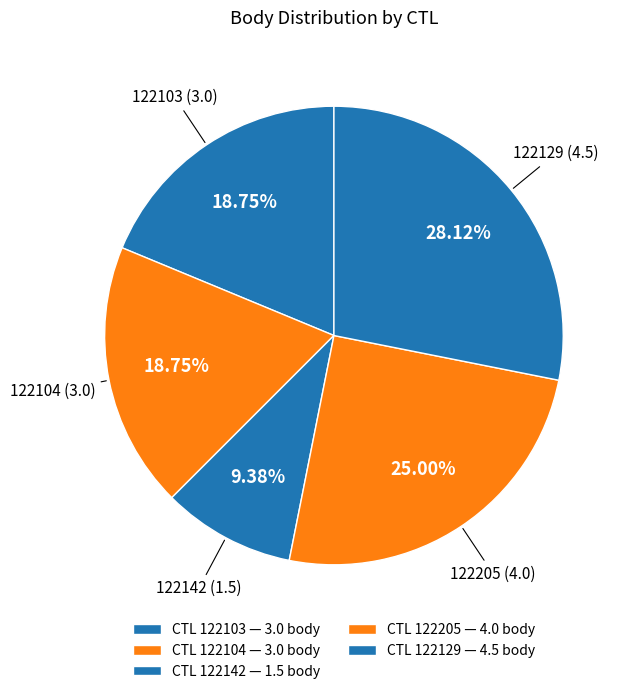

To the nearest percent, what percentage of the pie is 122205?

25%